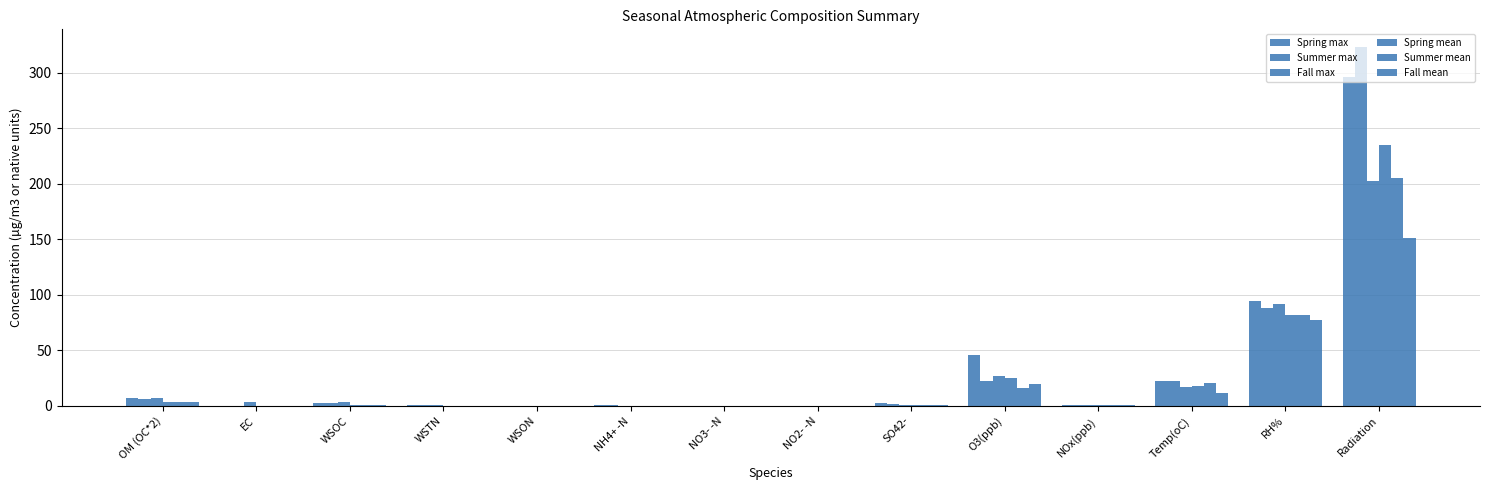

What is the spread (max minus min) of values at O3(ppb)?

30.3